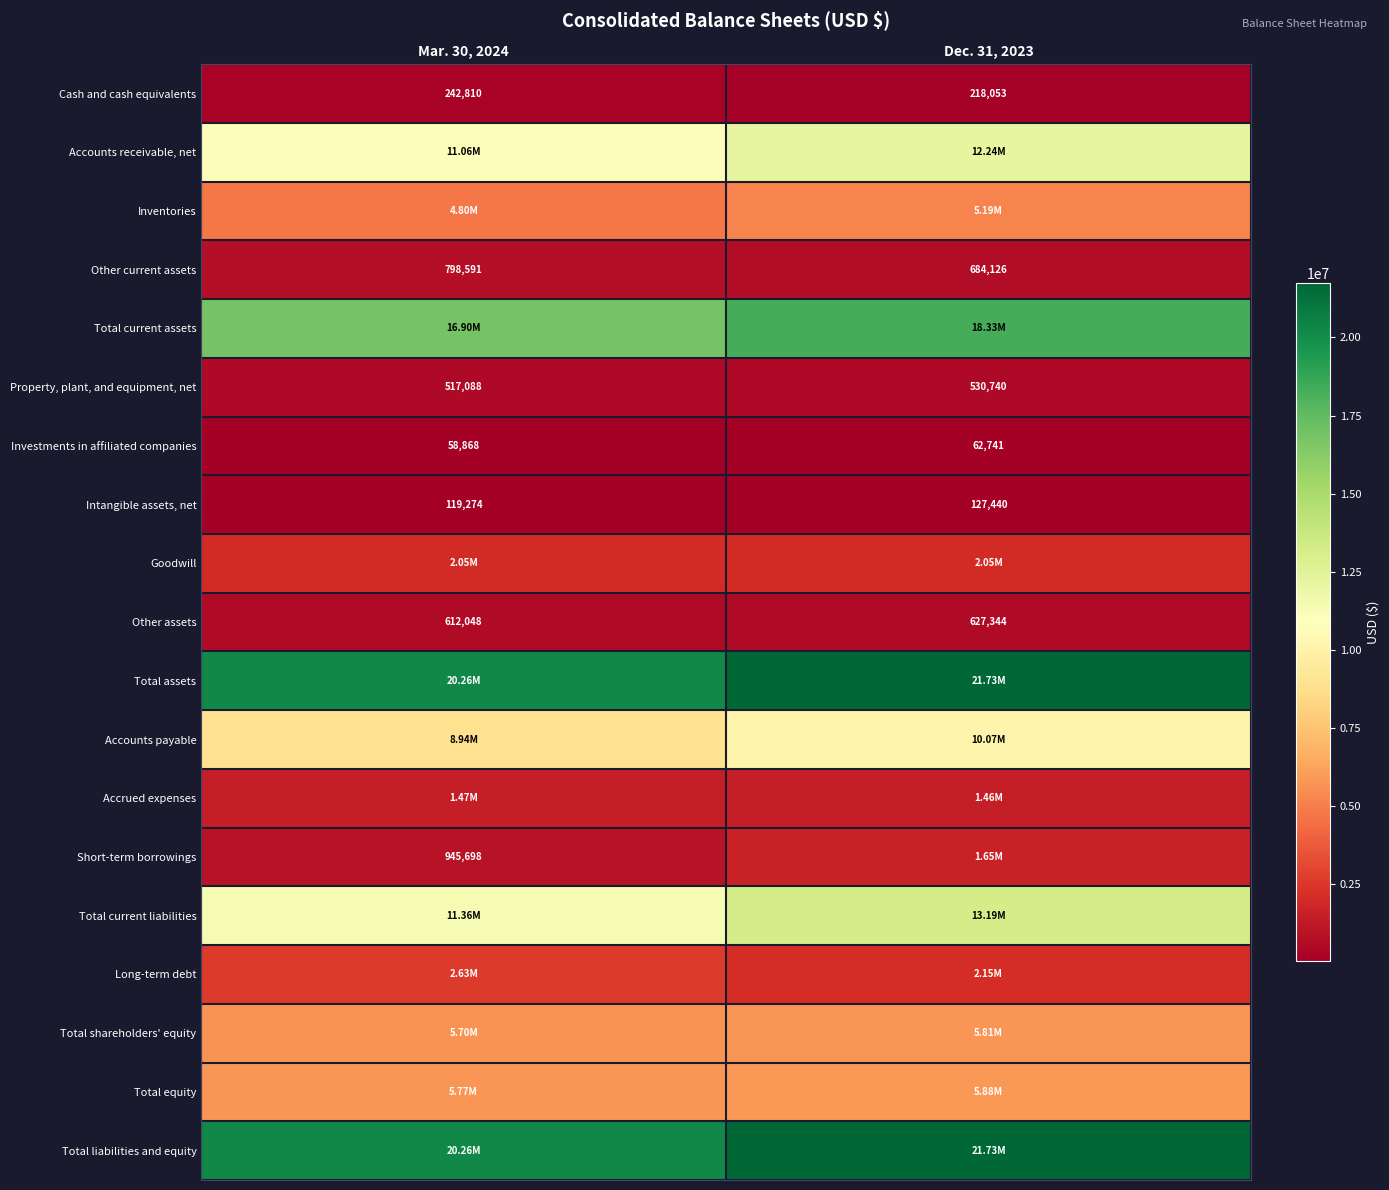

What is the sum of all Other assets values?

1239392